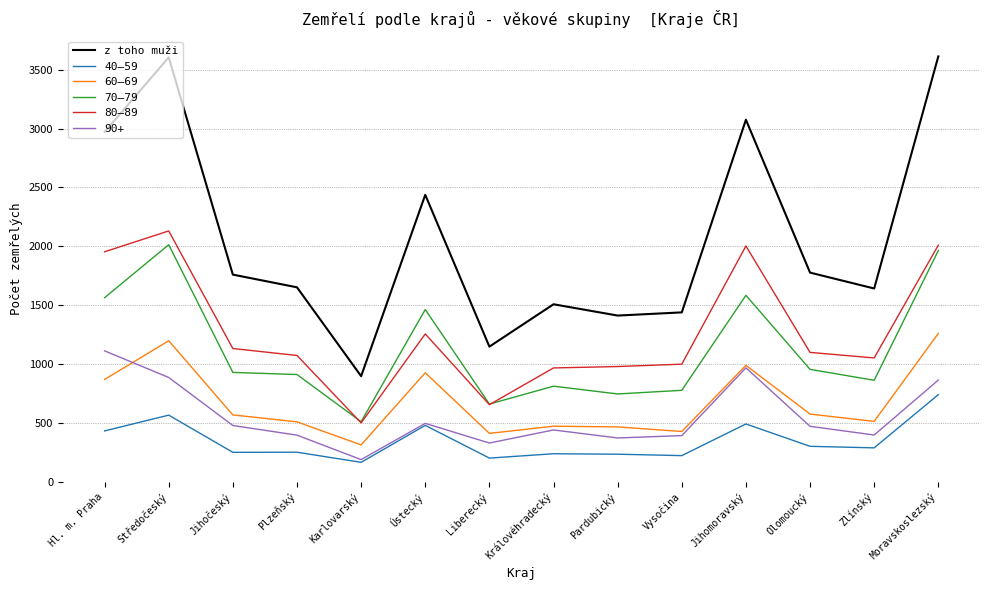

At which label does 40–59 reach its minimum?

Karlovarský